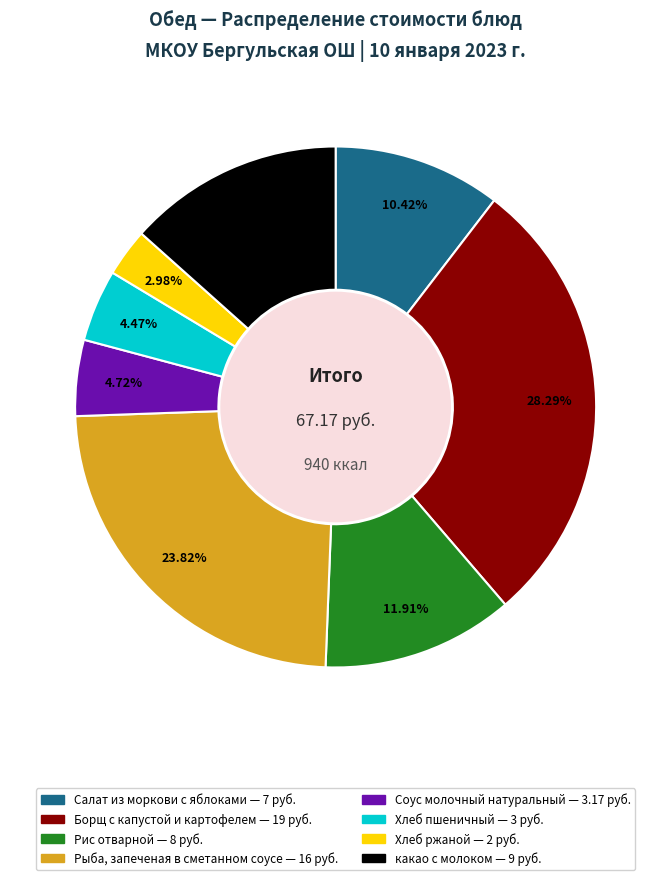

How many segments does this pie chart have?

8